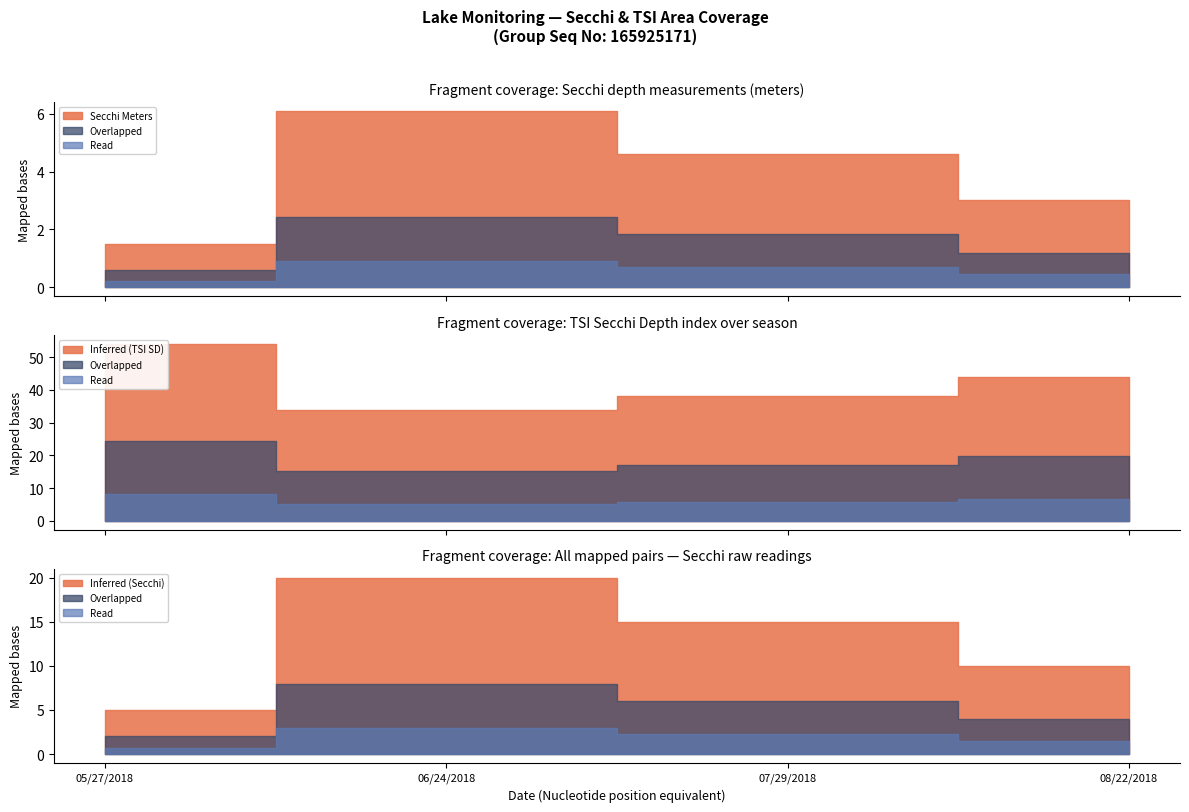

The Tsi Sd series shows 17.5 at 07/29/2018. True or false?

False